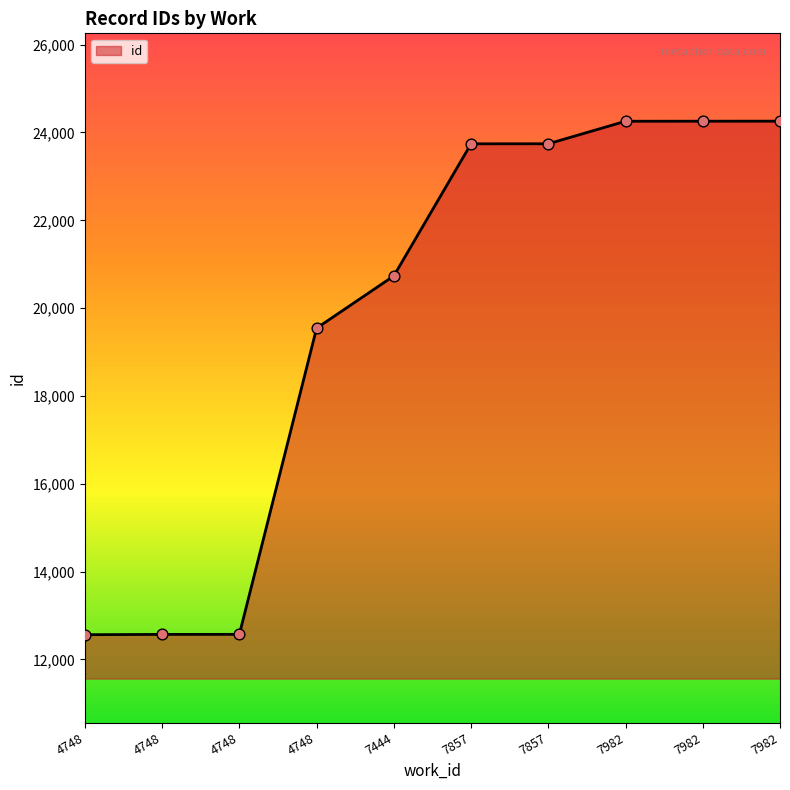

Which has a higher value, 7982 or 4748?

7982